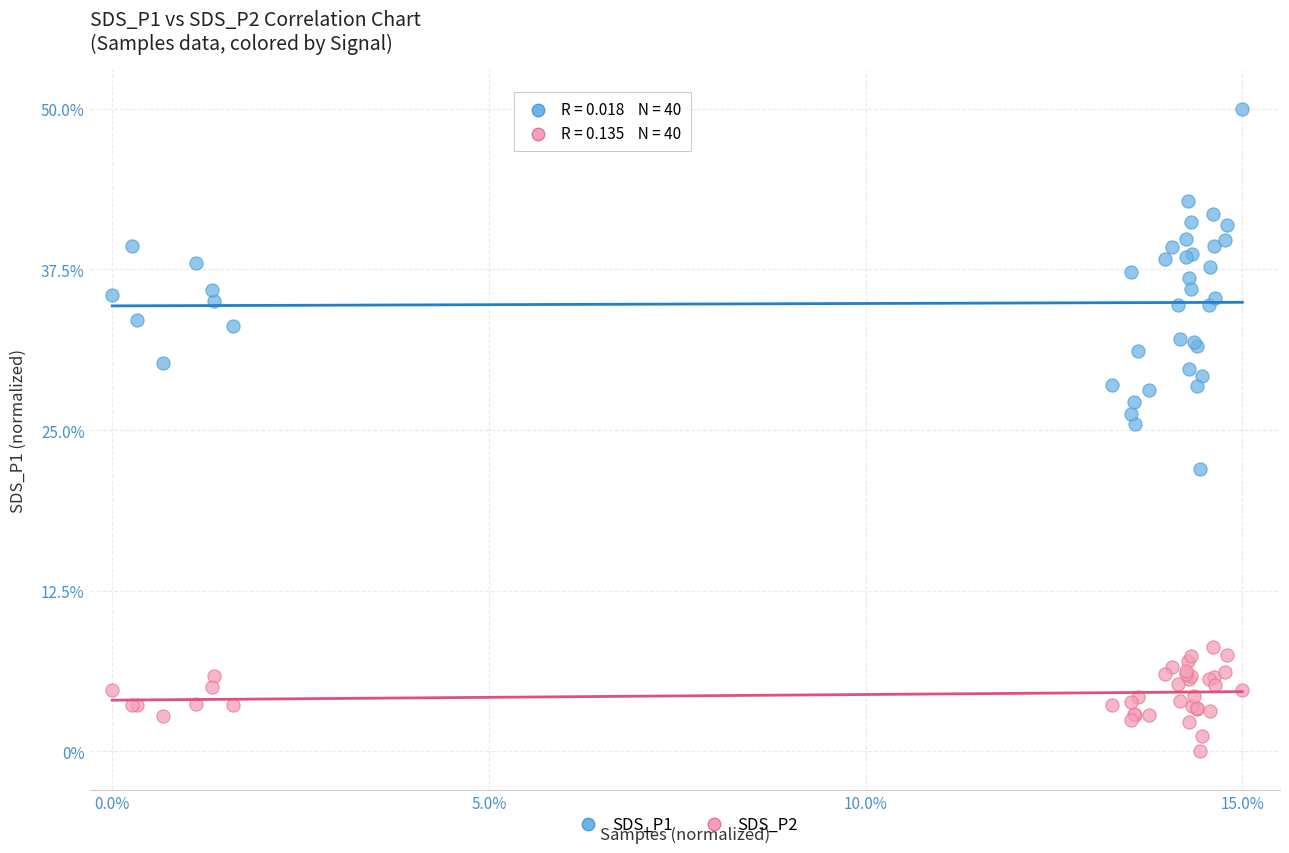

Which series contains the lowest Y value?

SDS_P2